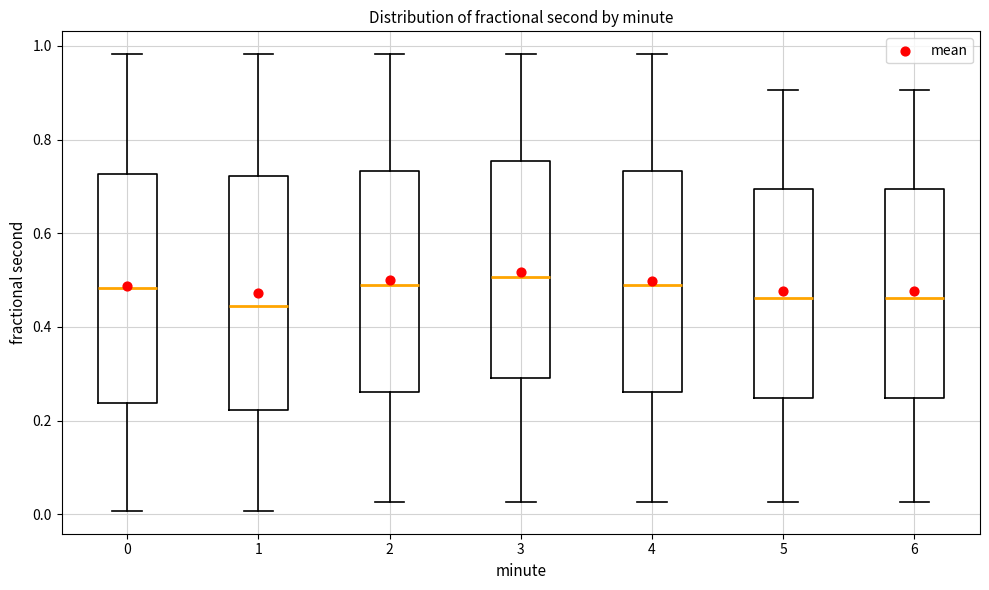

Reading left to right, transcribe this box plot: for each box, give where its median line is, the range the box spans, and where its two whiskers end, as read against the y-axis. The values are not printed on the chart, so give them approximately, as read against the axis.

0: median 0.48, box 0.24 to 0.72, whiskers 0.00 to 0.98
1: median 0.44, box 0.22 to 0.72, whiskers 0.00 to 0.98
2: median 0.48, box 0.26 to 0.74, whiskers 0.02 to 0.98
3: median 0.50, box 0.30 to 0.76, whiskers 0.02 to 0.98
4: median 0.48, box 0.26 to 0.74, whiskers 0.02 to 0.98
5: median 0.46, box 0.24 to 0.70, whiskers 0.02 to 0.90
6: median 0.46, box 0.24 to 0.70, whiskers 0.02 to 0.90